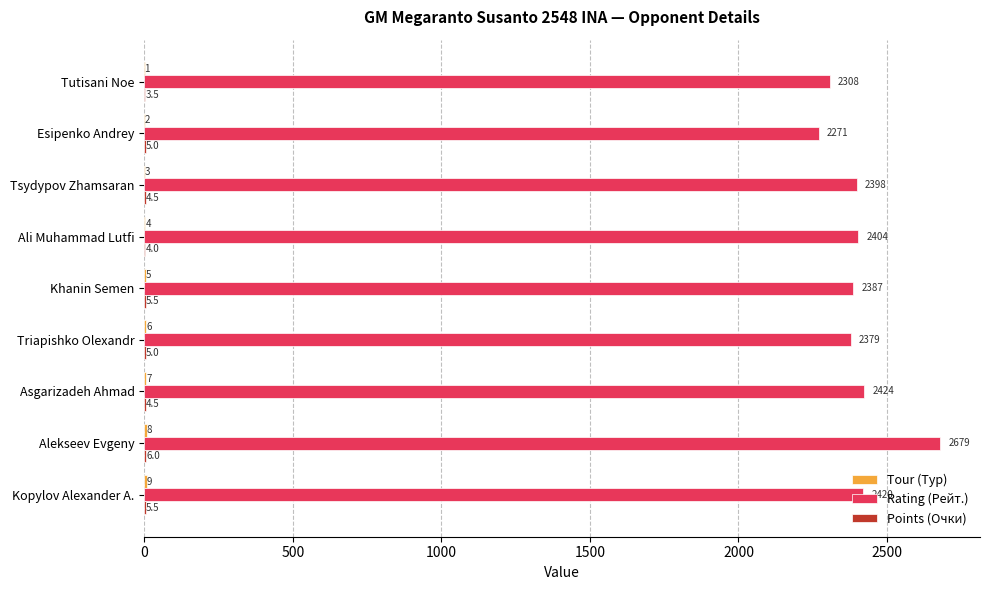

Which series changed the most between Esipenko Andrey and Kopylov Alexander A.?

Rating (Рейт.)